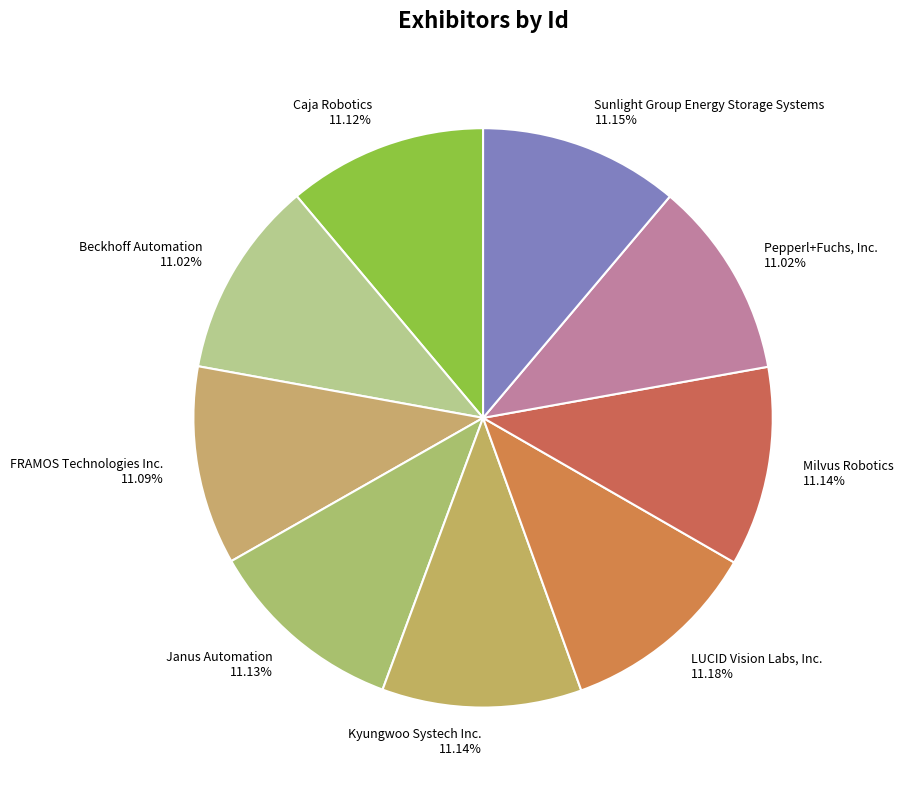

Approximately how many times larger is the value at LUCID Vision Labs, Inc. compared to FRAMOS Technologies Inc.?

1.0